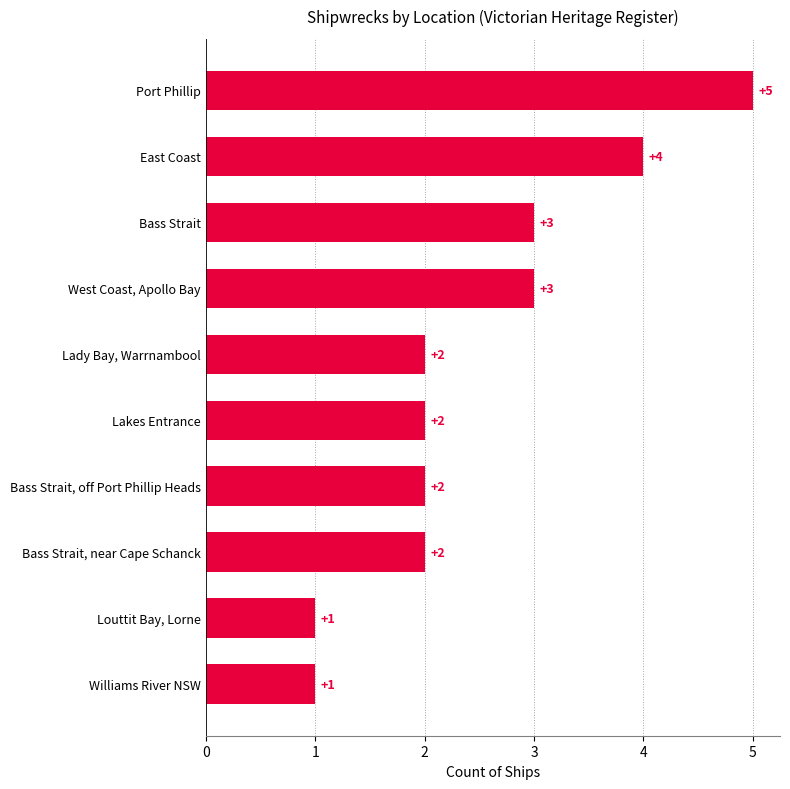

Does the chart contain stacked bars?

No